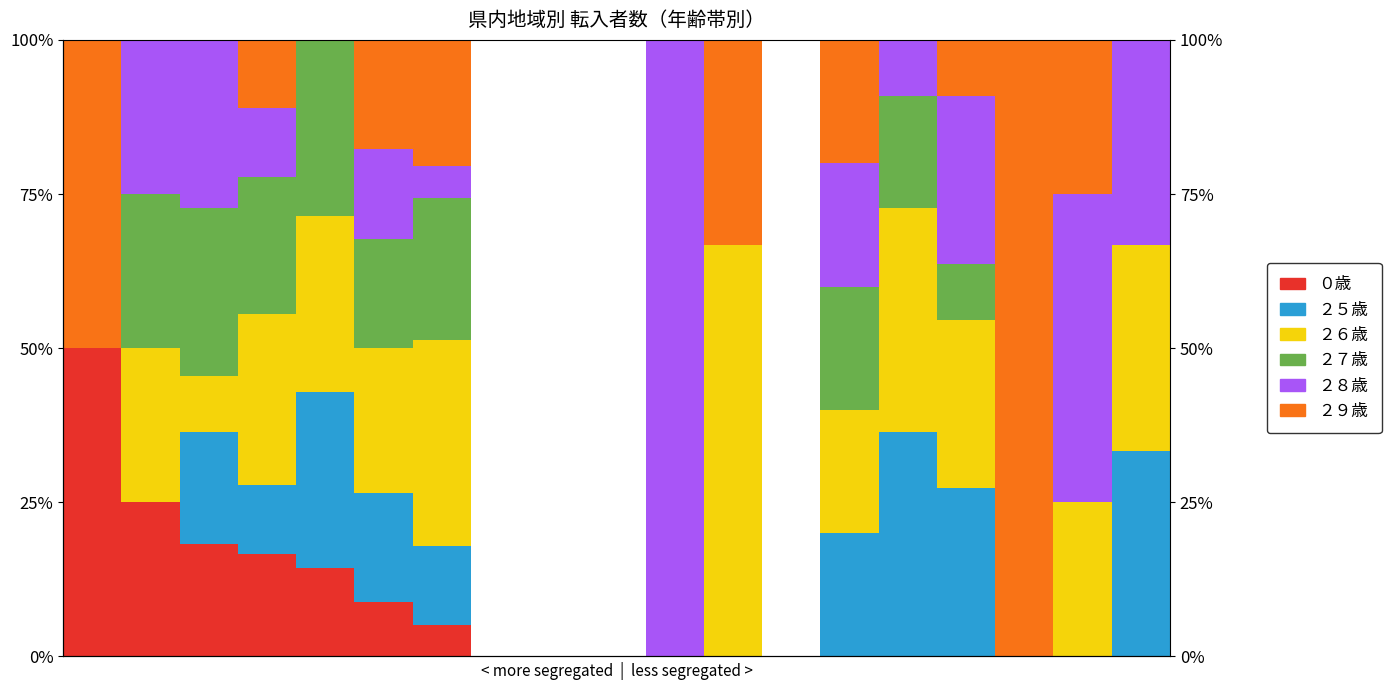

Which series has the largest total across all categories?

２６歳